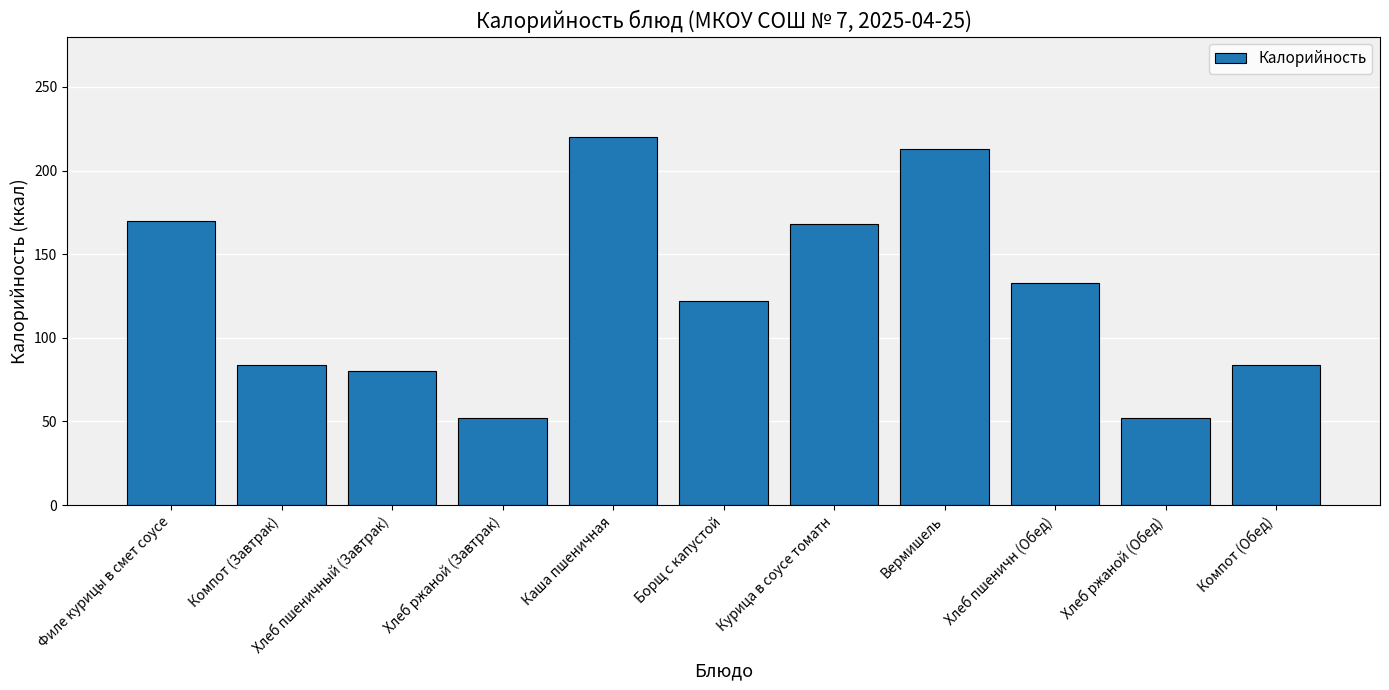

Where does the data first go above 122?

Филе курицы в смет соусе